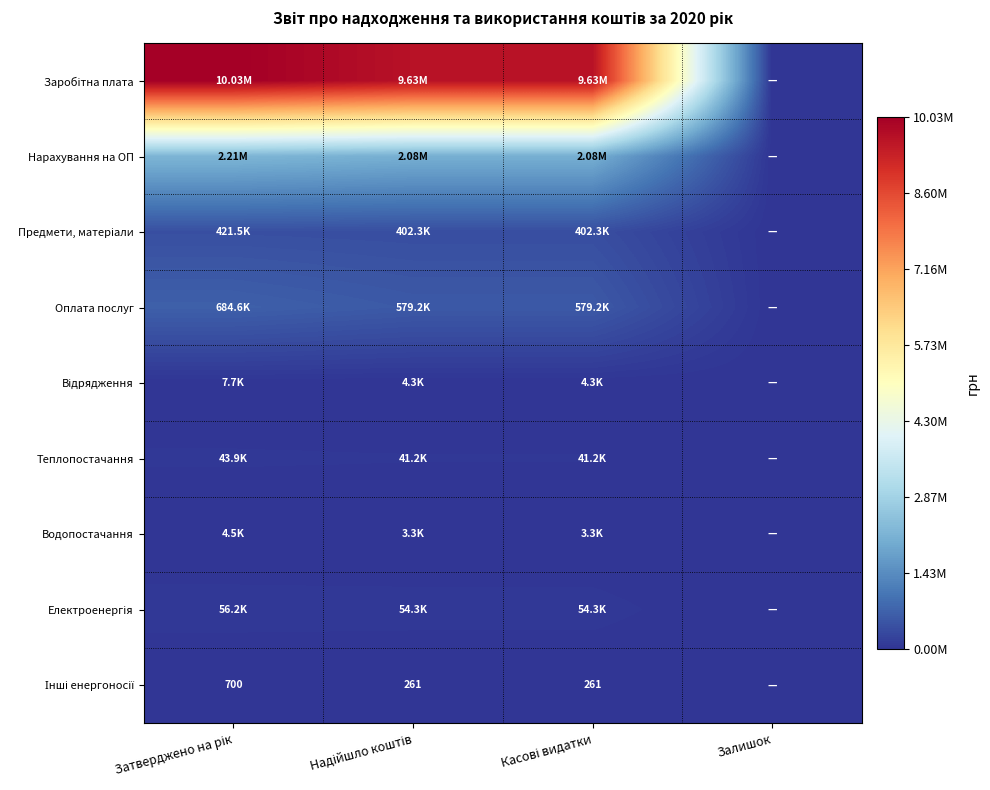

Which series has the widest spread of values?

Заробітна плата